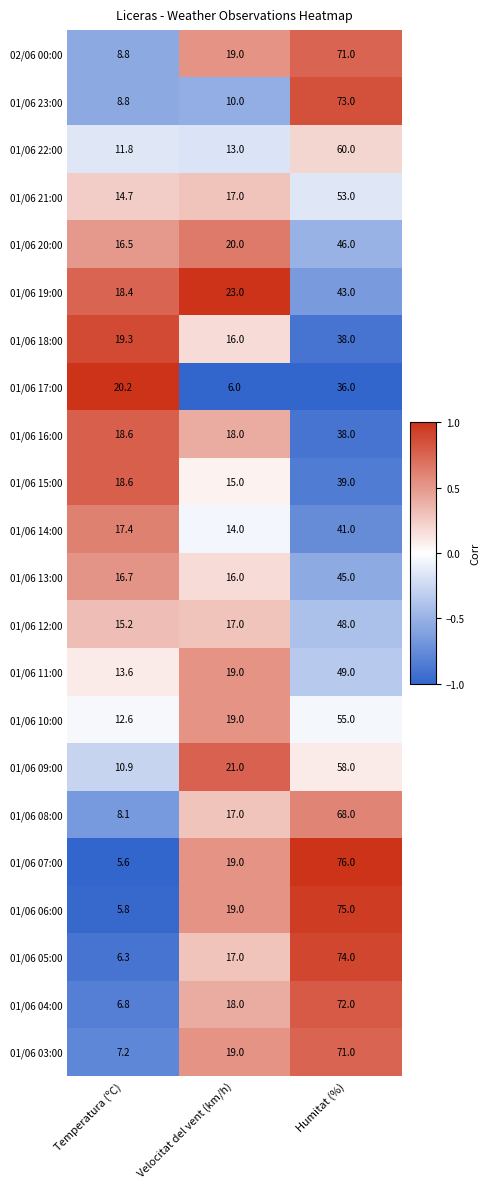

At how many categories does at least one series exceed 12?

3